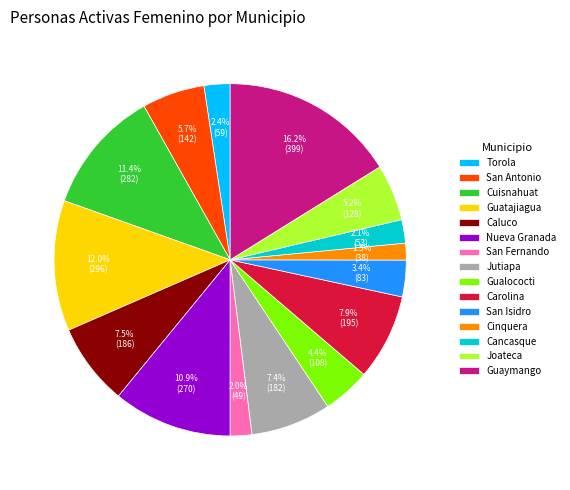

Combined, what portion of the pie is Gualococti and Nueva Granada?

15.3%